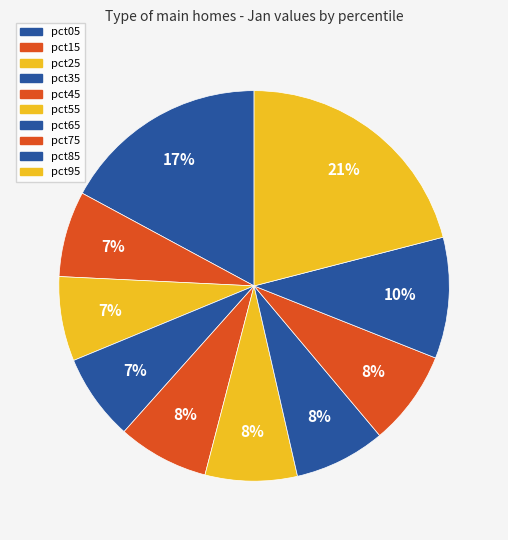

To the nearest percent, what is the difference between the pct45 and pct85 slice percentages?

2%